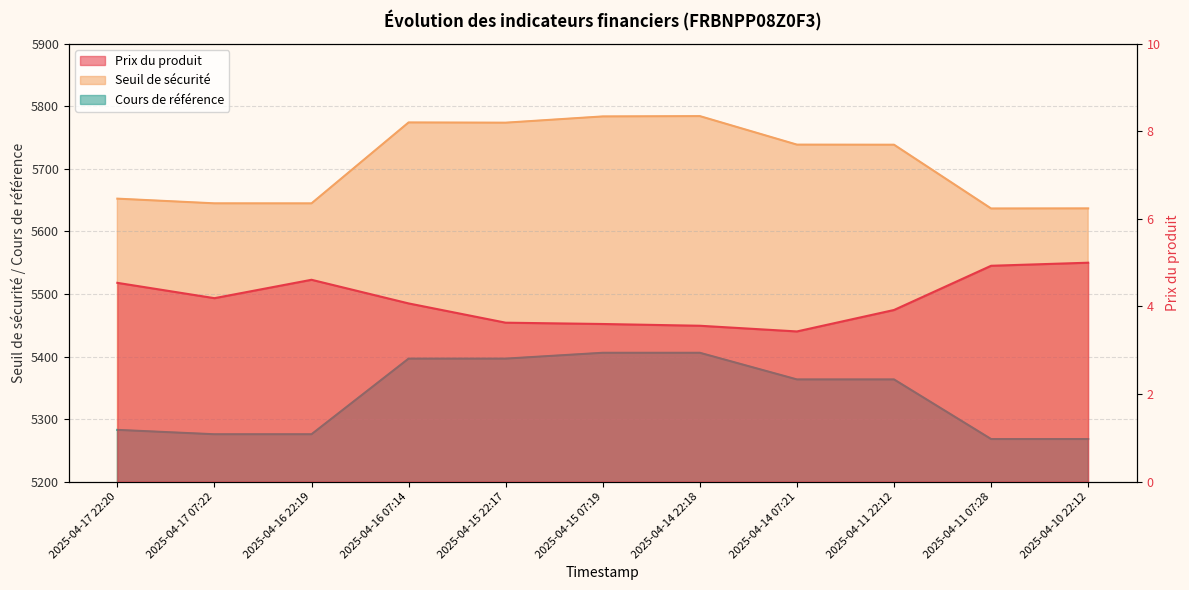

Reading right to left, transcribe all the data shown in this chart.

Prix du produit: 5.0	4.9	3.9	3.4	3.6	3.6	3.6	4.1	4.6	4.2	4.5
Seuil de sécurité: 5636.8	5636.7	5738.7	5738.8	5784.4	5783.9	5773.9	5774.3	5644.9	5644.9	5652.4
Cours de référence: 5268.1	5268.1	5363.4	5363.4	5406.0	5406.0	5396.6	5396.6	5275.7	5275.7	5282.7